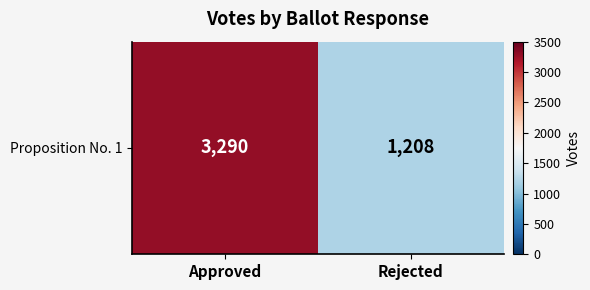

What is the ratio of the value at Approved to the value at Rejected?

2.7